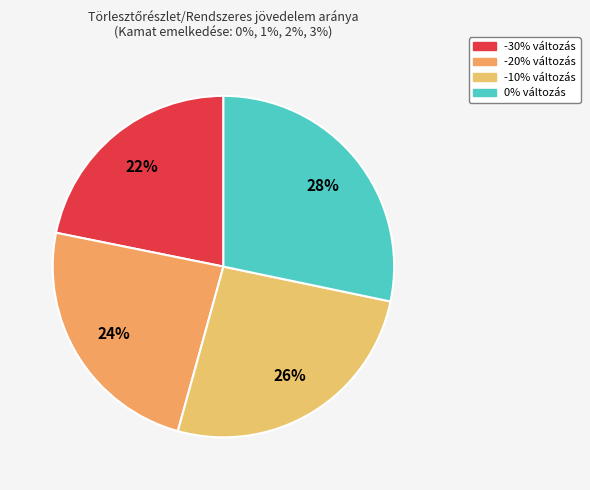

To the nearest percent, what is the difference between the -10% változás and -20% változás slice percentages?

2%